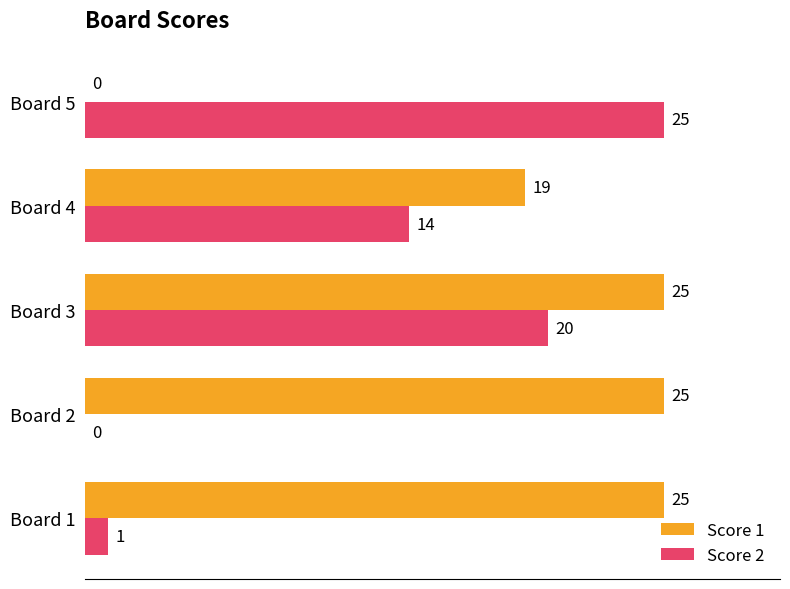

Which series has the largest total across all categories?

Score 1